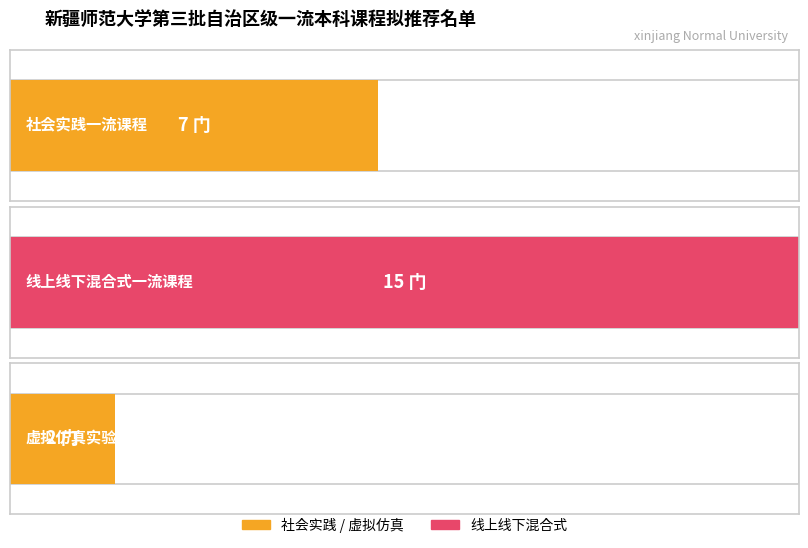

How many bars are there in total?

3